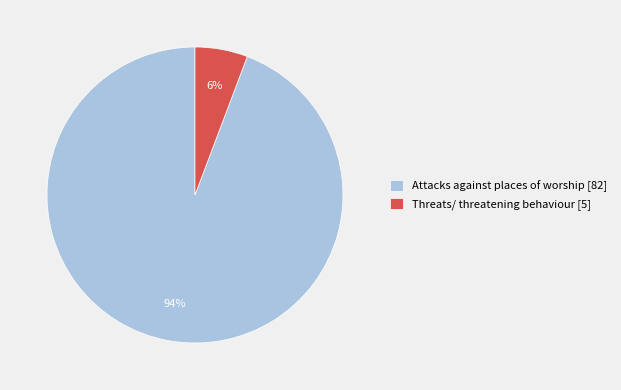

Does any single category account for the majority?

Yes